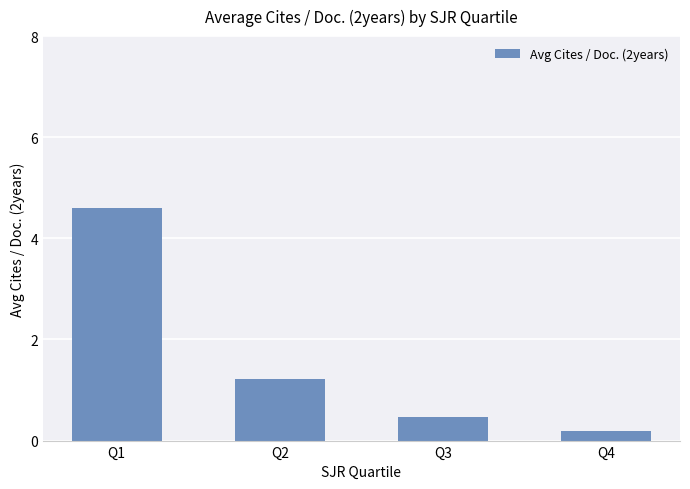

Does the chart contain stacked bars?

No